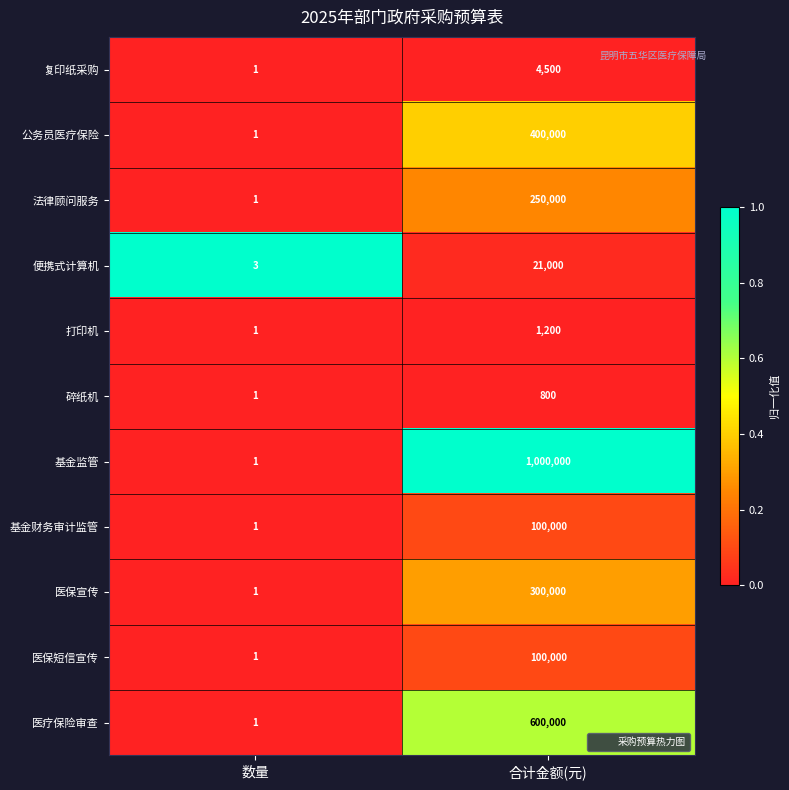

True or false: 医保宣传 has a value of 1 at 数量.

True